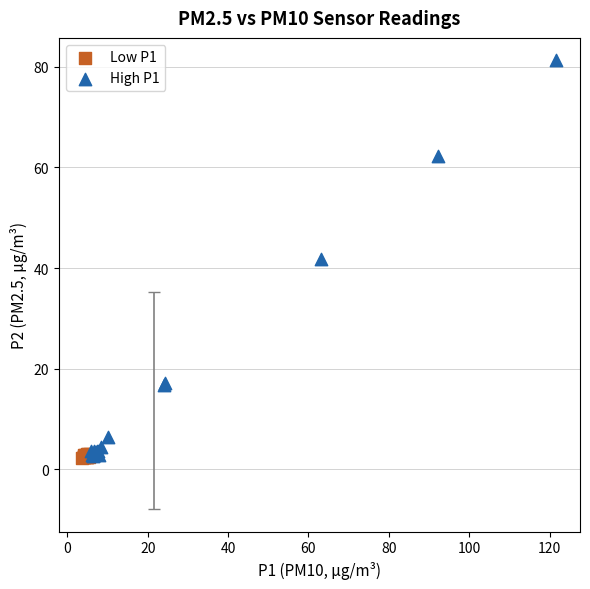

Which series has the largest Y range (max minus min)?

High P1